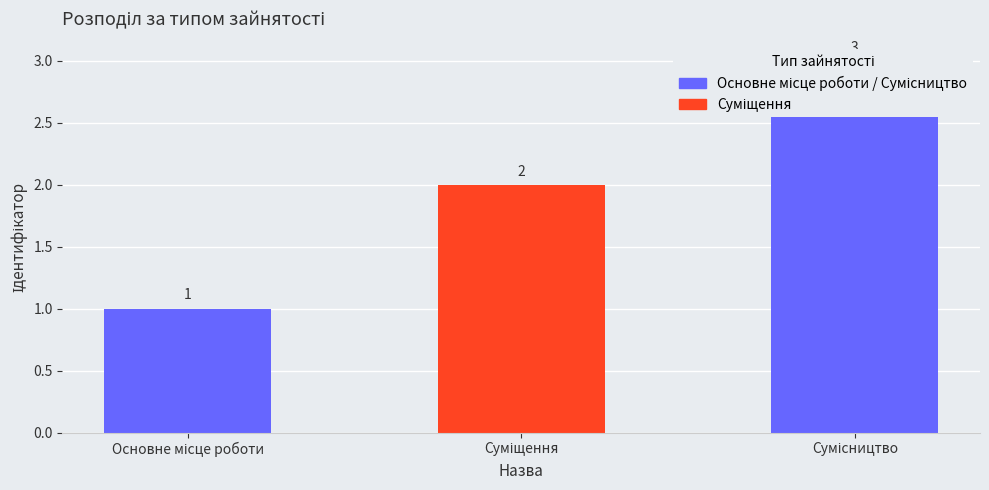

What is the difference between the maximum and minimum values?

2